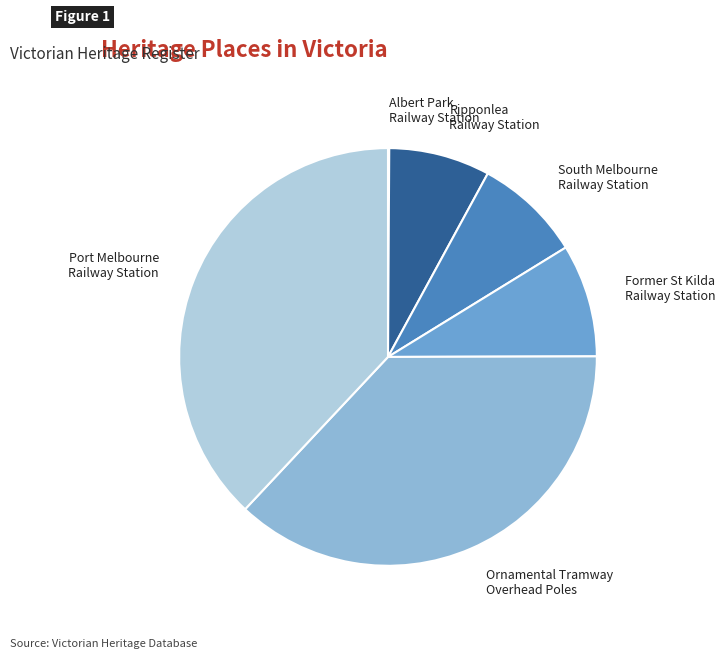

Is there a majority slice in this chart?

No